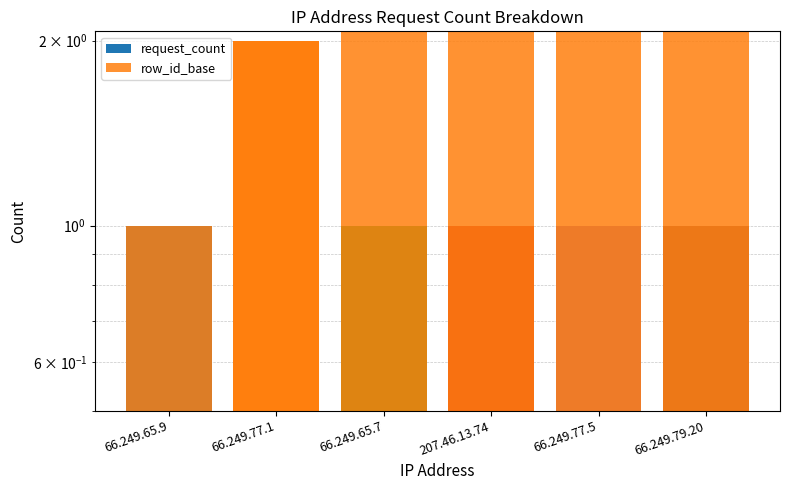

Reading right to left, what are all the values shown in this chart?

request_count: 1	1	1	1	2	1
row_id_base: 7	5	4	3	2	1